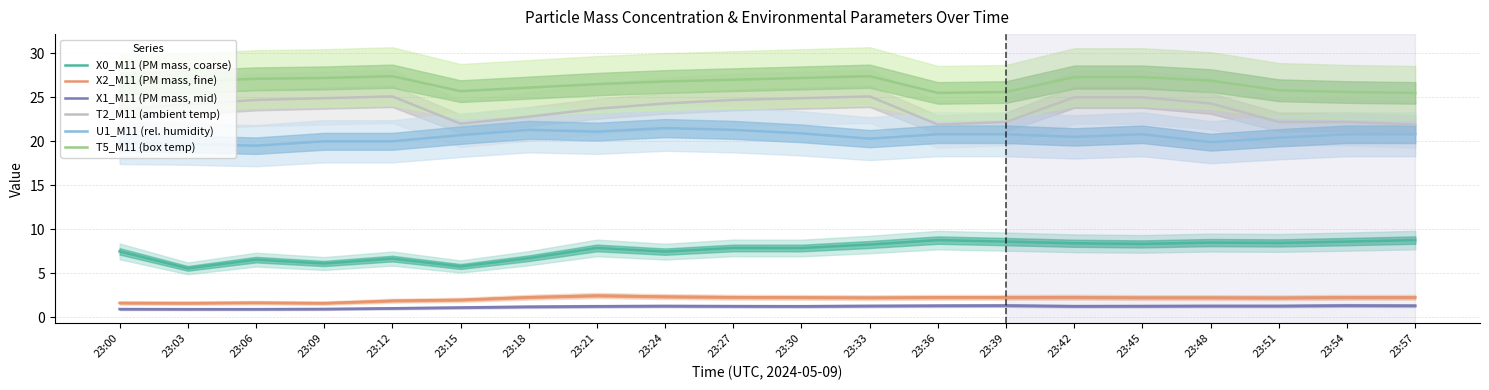

In X2_M11 (PM mass, fine), how many points are lower than both neighbors (excluding endpoints)?

4